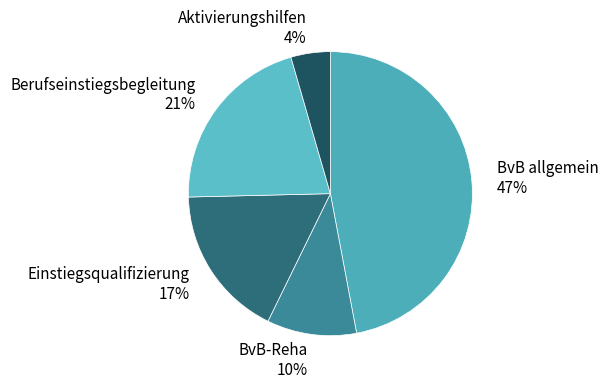

Count the number of slices in the pie.

5